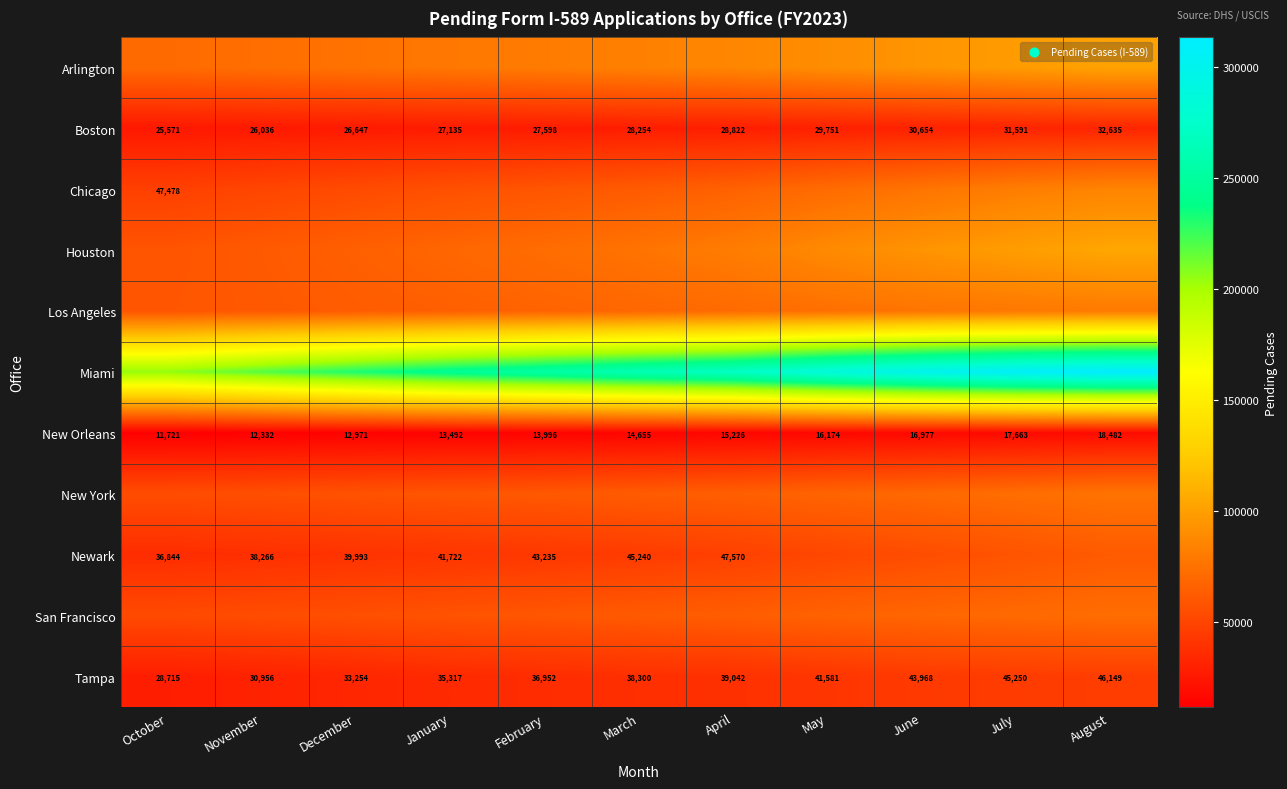

Where is Boston nearest to the value 29103?

April